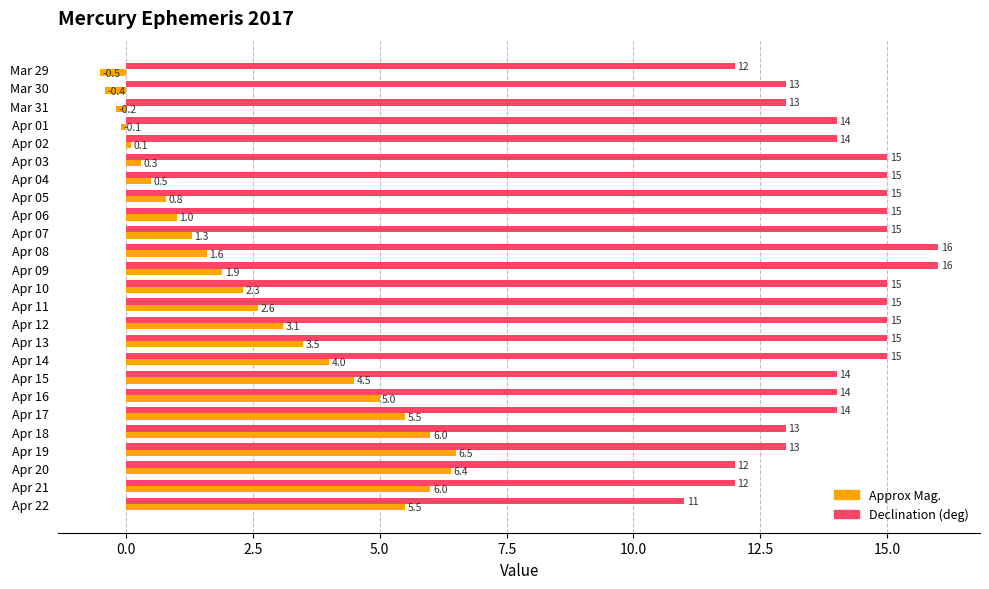

At which label does Approx Mag. reach its peak?

Apr 19